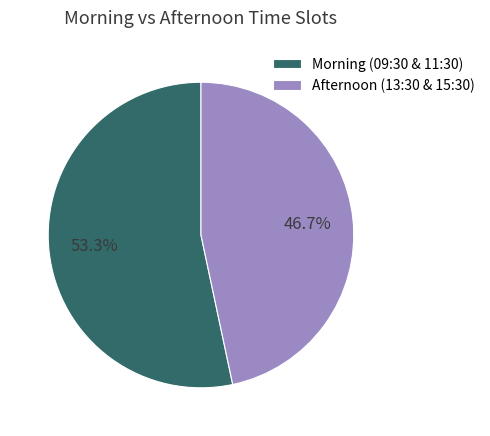

What is the largest slice in the pie chart?

Morning (09:30 & 11:30)